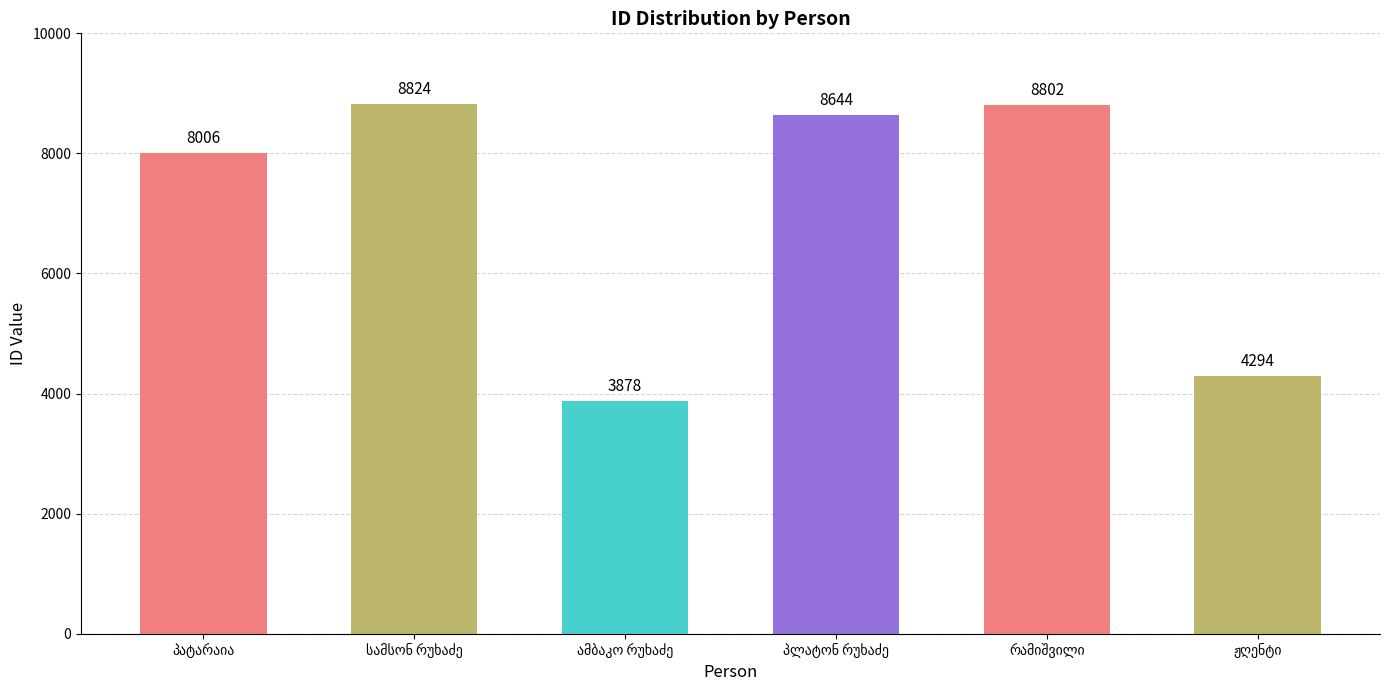

What is the value of the 5th bar from the left?

8802